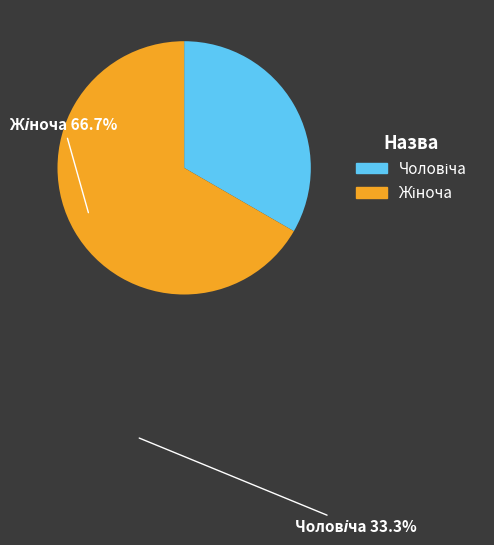

Count the number of slices in the pie.

2